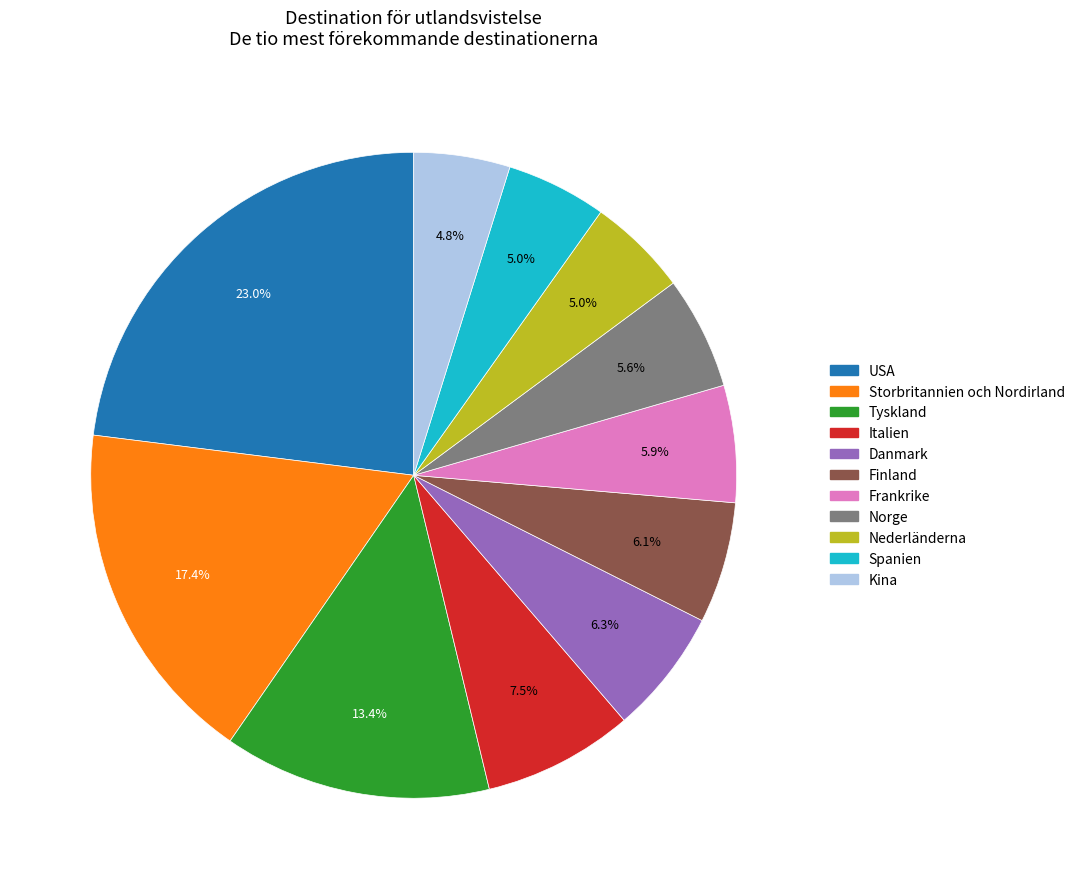

How many slices are in this pie chart?

11